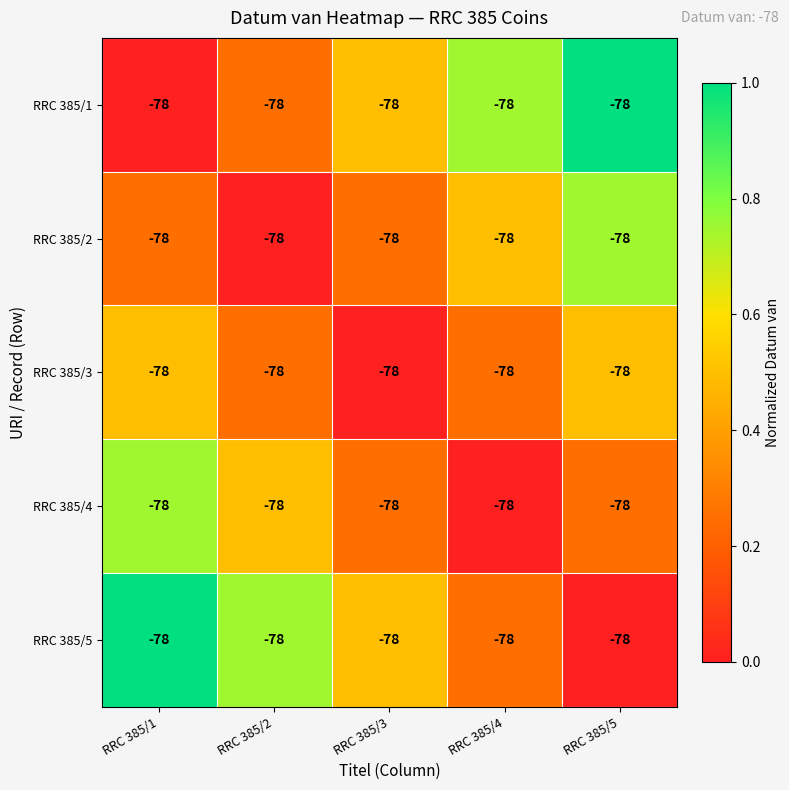

List the labels in order of RRC 385/5 value, smallest first.

RRC 385/5, RRC 385/4, RRC 385/3, RRC 385/2, RRC 385/1